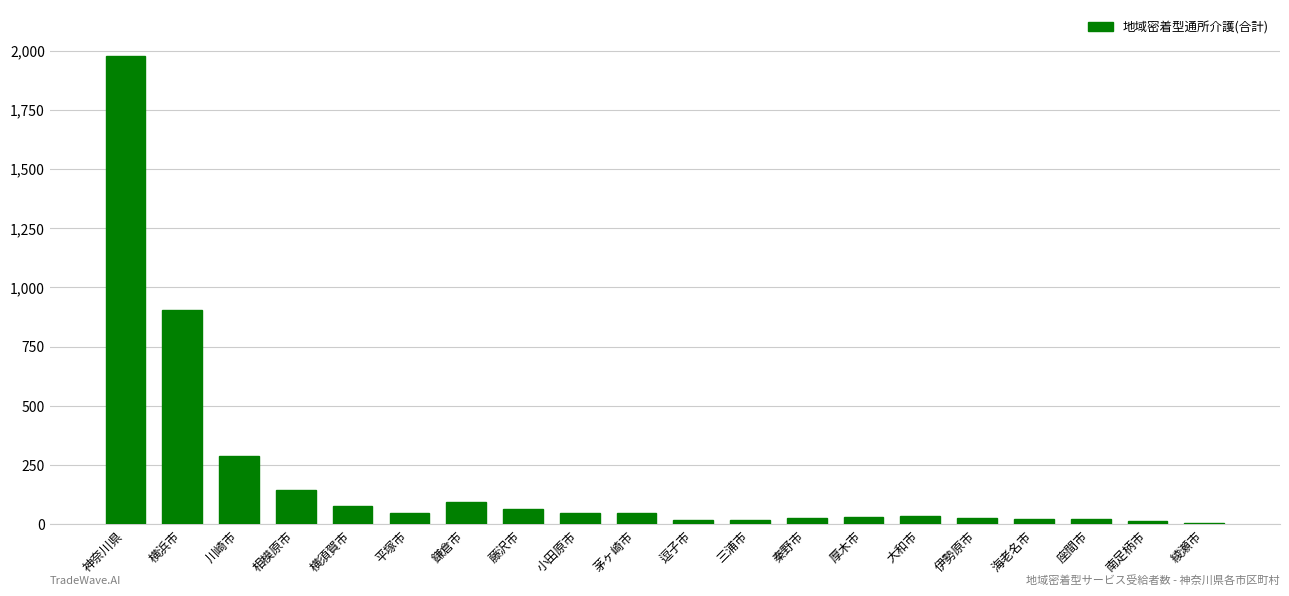

What is the maximum value shown in the chart?

1975